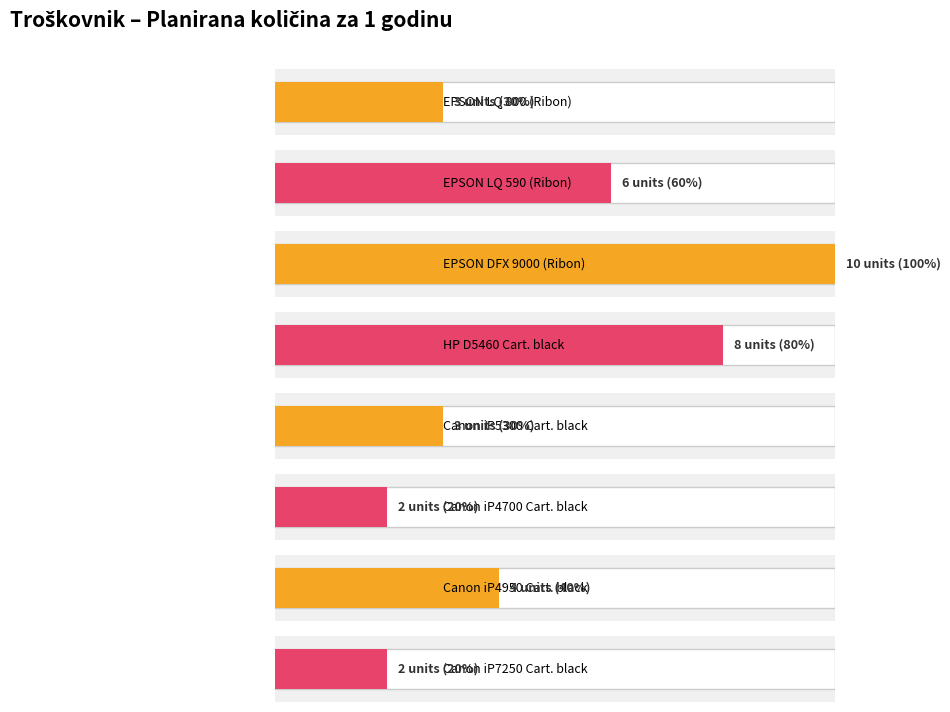

The Cartridge black series shows 3 at EPSON LQ 800. True or false?

False